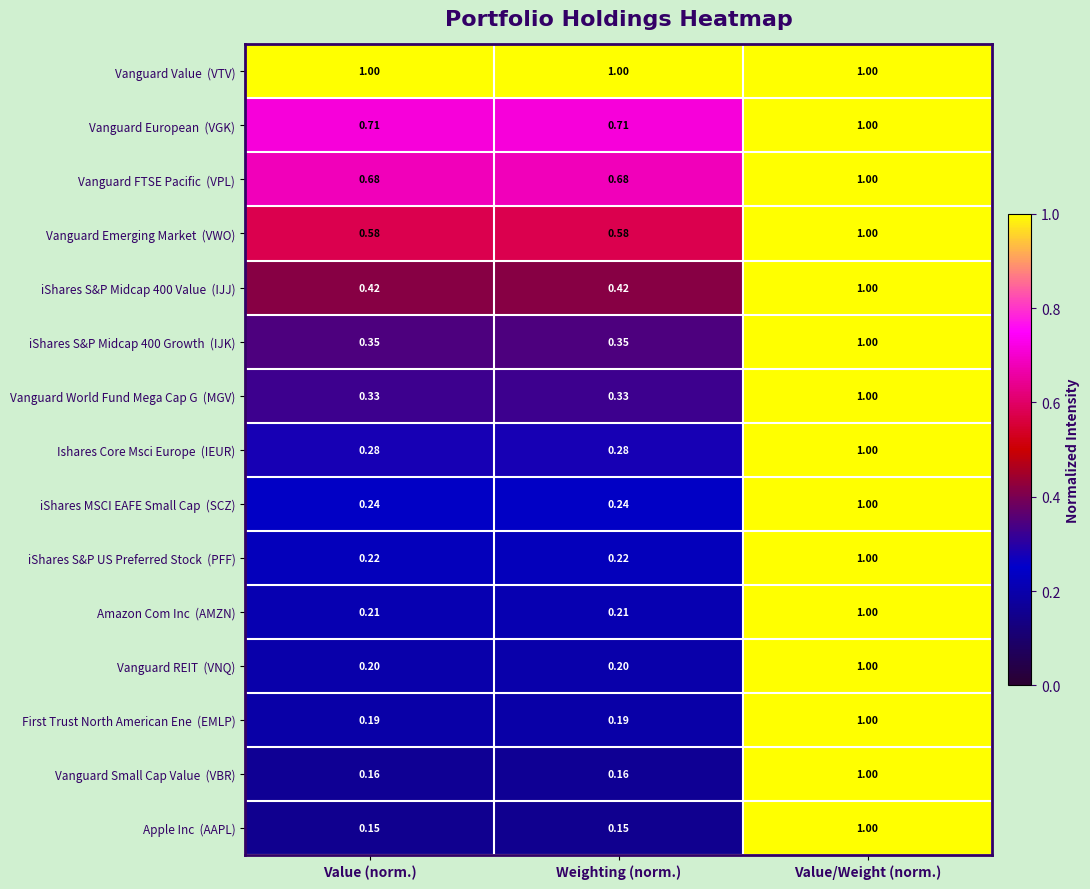

At which category is the sum across all series the highest?

Value/Weight (norm.)